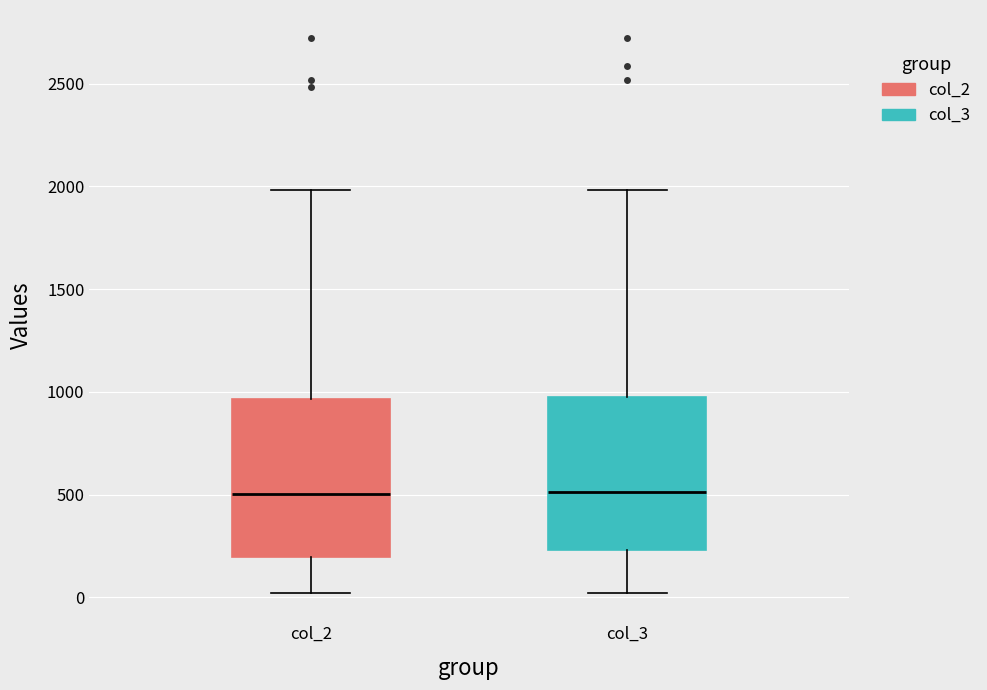

Reading left to right, read every box against the y-axis: the position of its median line, the range the box covers, and the ends of its whiskers. The values are not printed on the chart, so give them approximately, as read against the axis.

col_2: median 500, box 200 to 950, whiskers 0 to 2000
col_3: median 500, box 250 to 1000, whiskers 0 to 2000